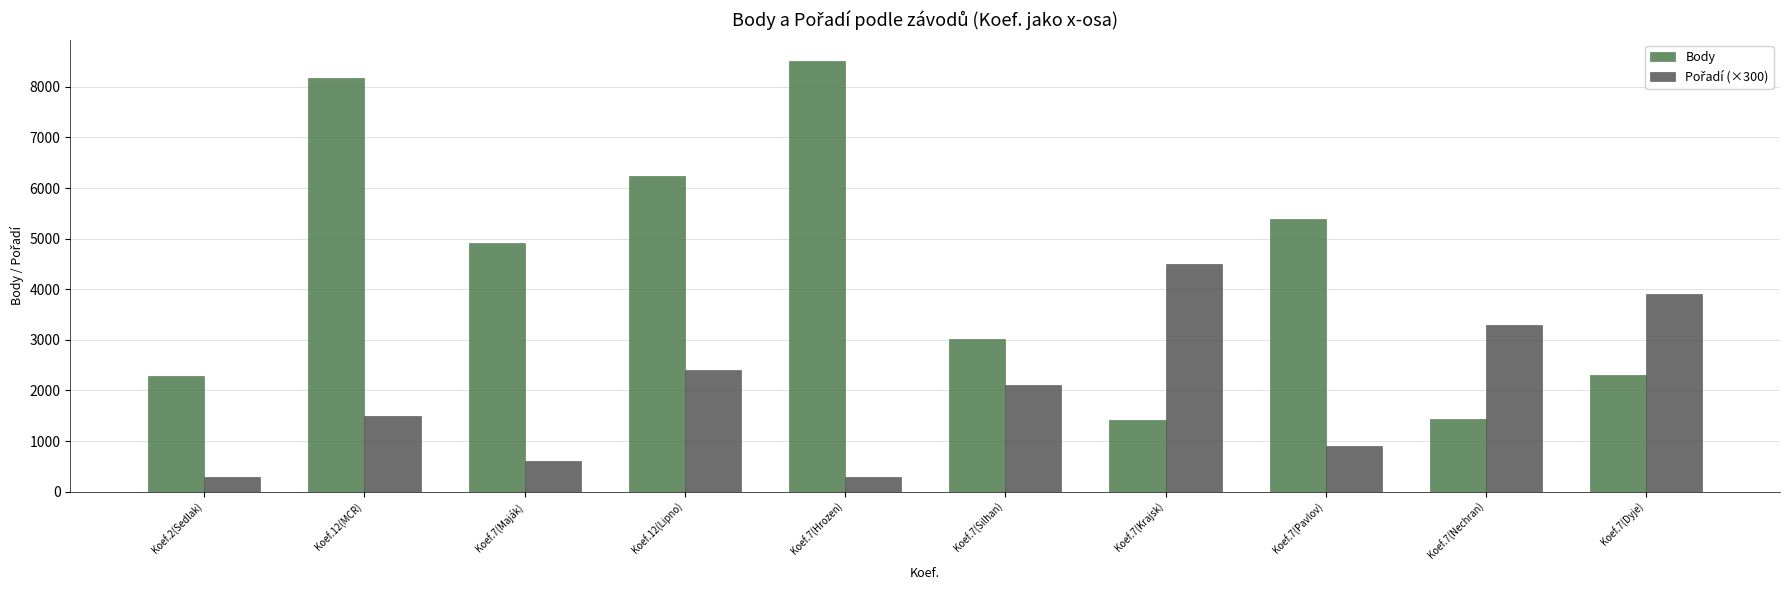

What is the label of the 7th bar from the left?

Koef.7(Krajsk)